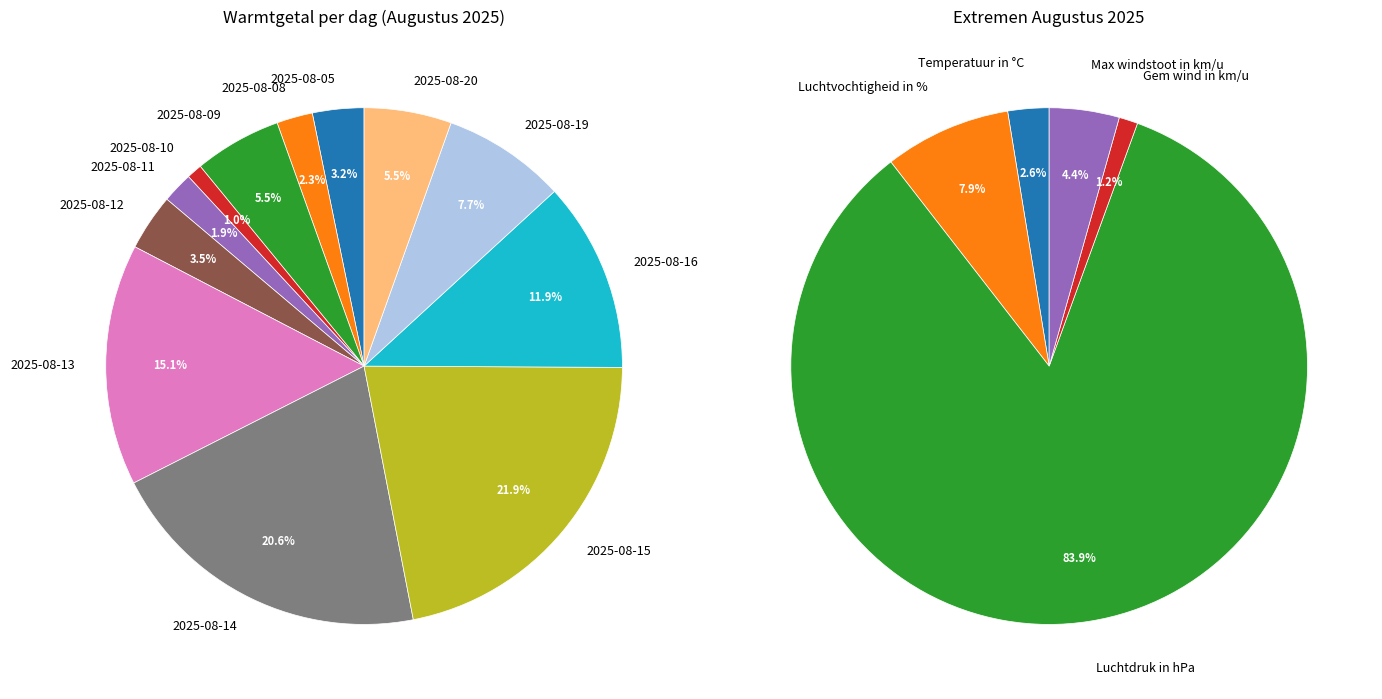

Which category has the biggest portion of the pie?

2025-08-15